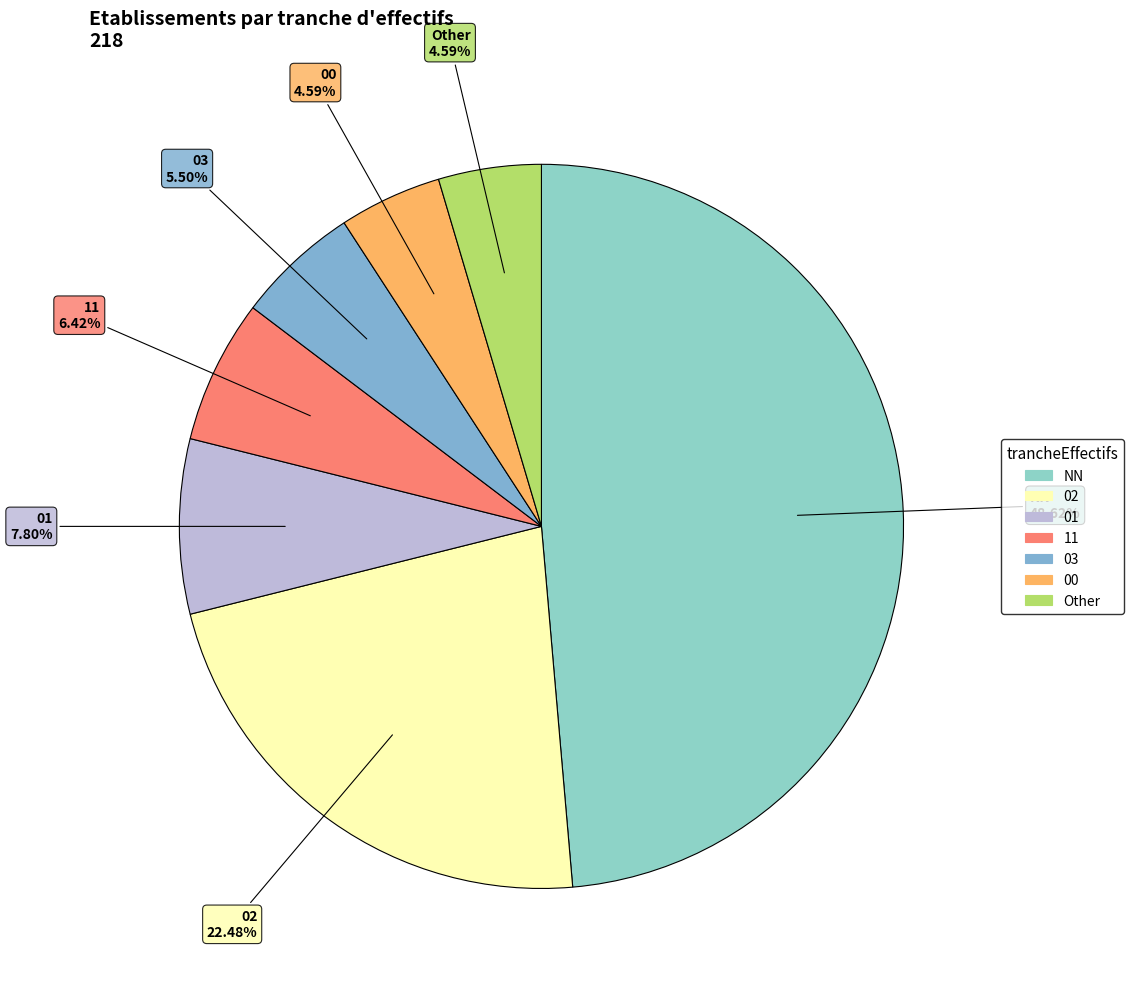

The 00 slice represents 5% of the pie. True or false?

True